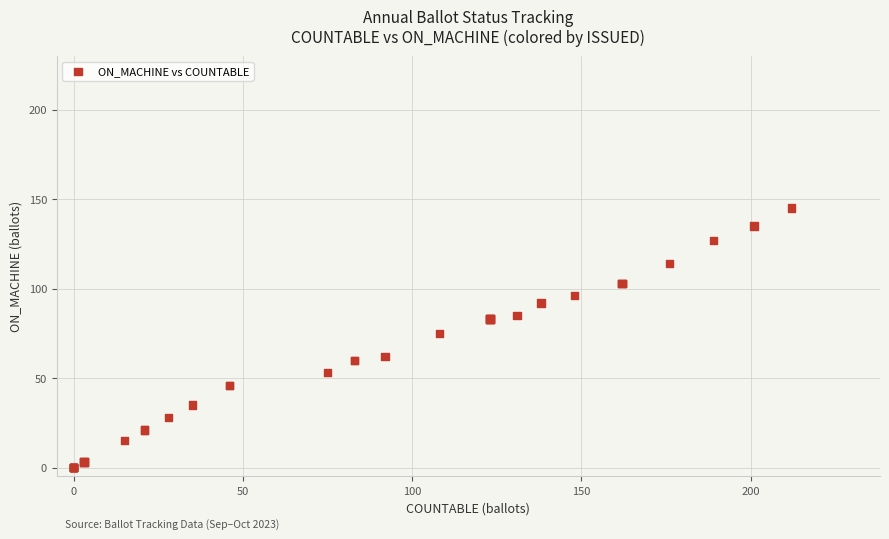

What Y value in the scatter plot is closest to 72?

75